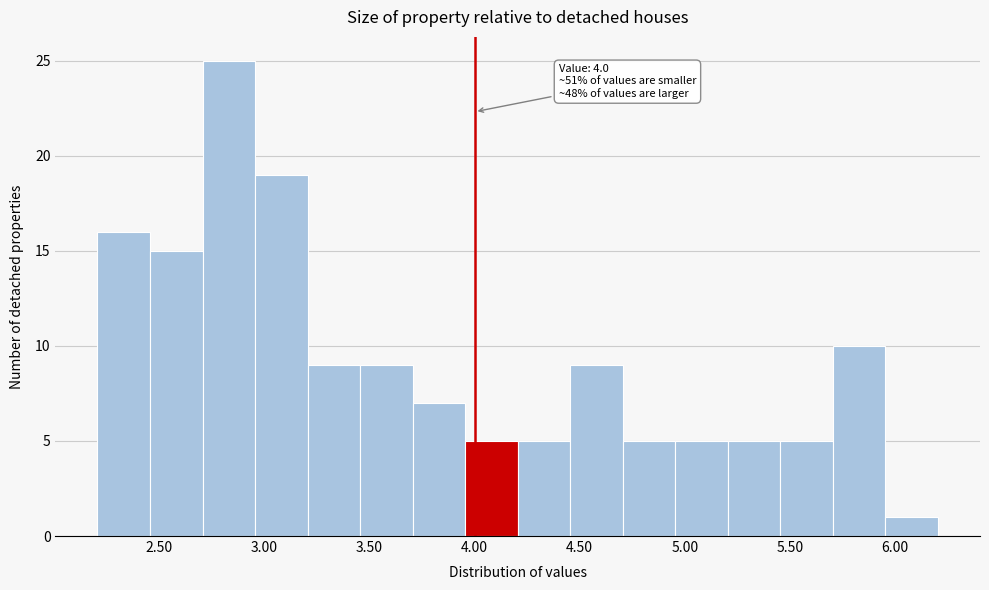

Which range on the x-axis has the tallest bar?

2.705 to 2.955